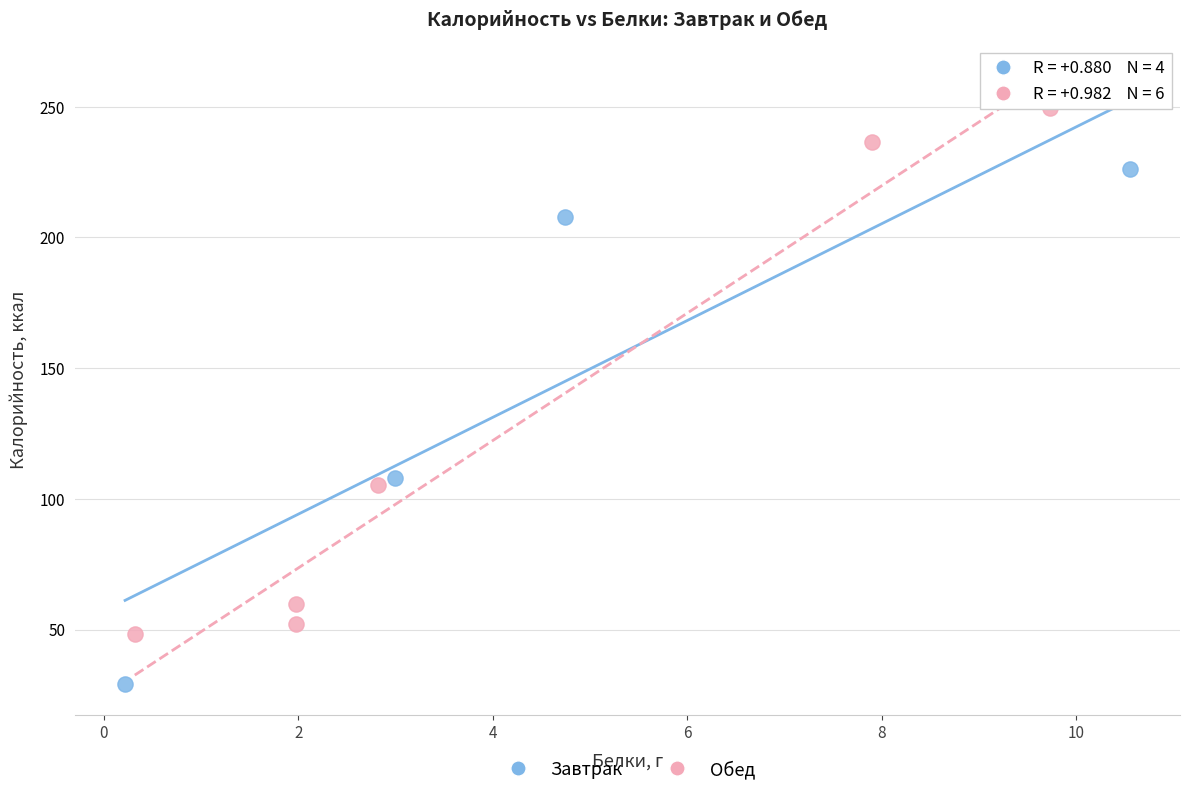

Which series reaches the maximum Y coordinate?

Обед